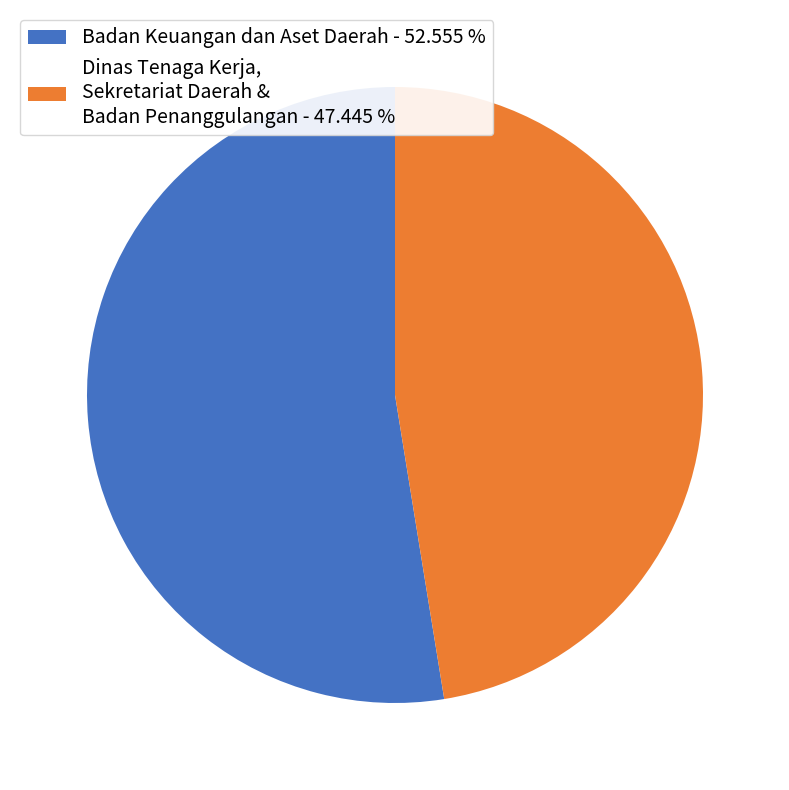

Which slice represents more than half of the pie?

Badan Keuangan dan Aset Daerah - 52.555 %